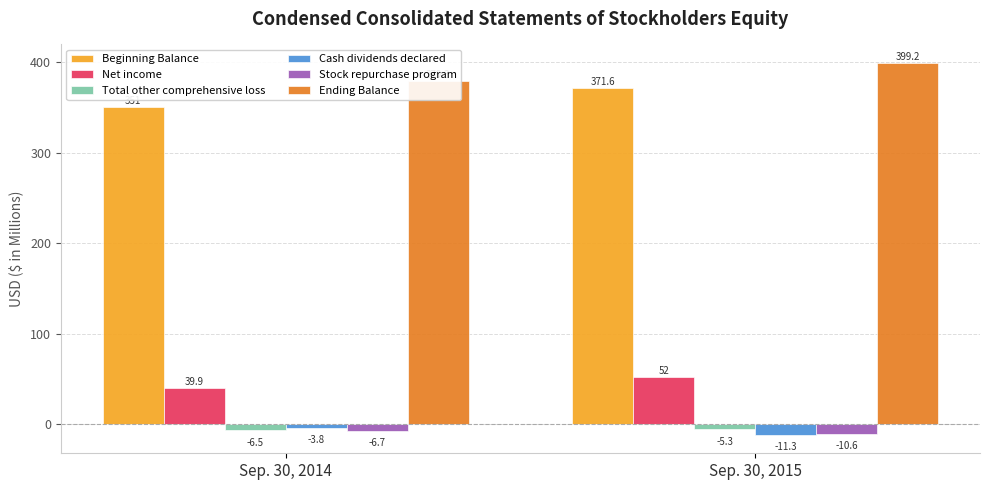

What is the difference between the highest and lowest values at Sep. 30, 2014?

386.0